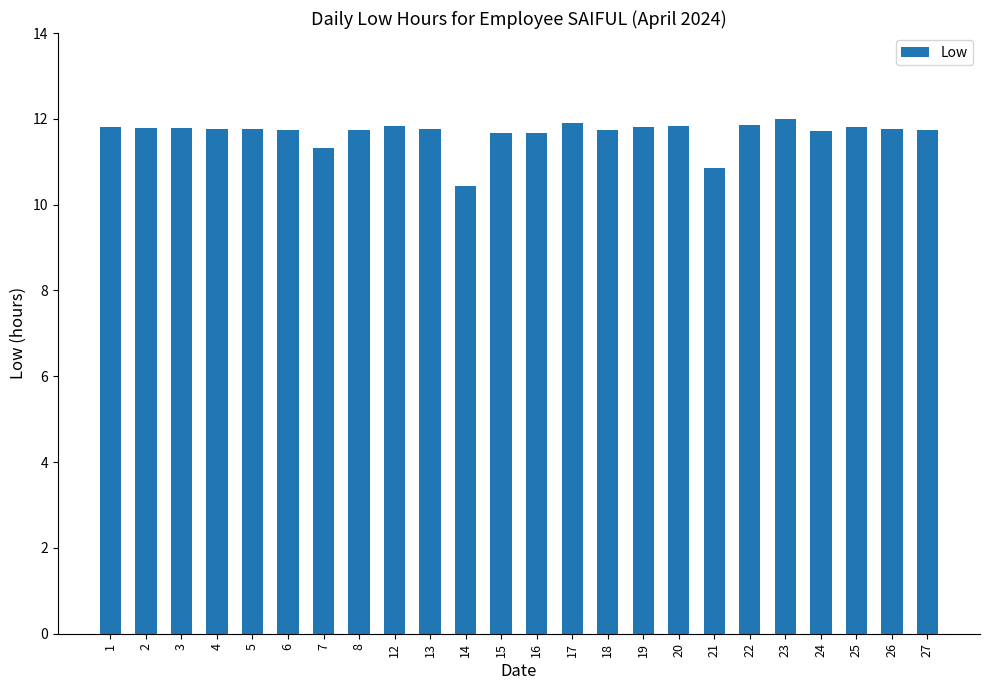

Approximately how many times larger is the value at 27 compared to 20?

1.0